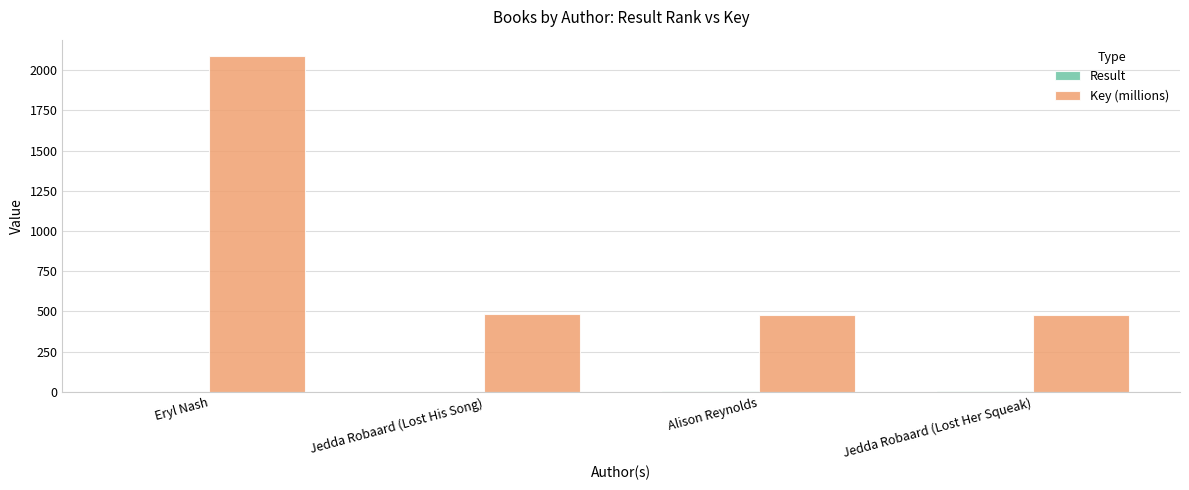

The value of Key (millions) at Alison Reynolds is 220.8. True or false?

False